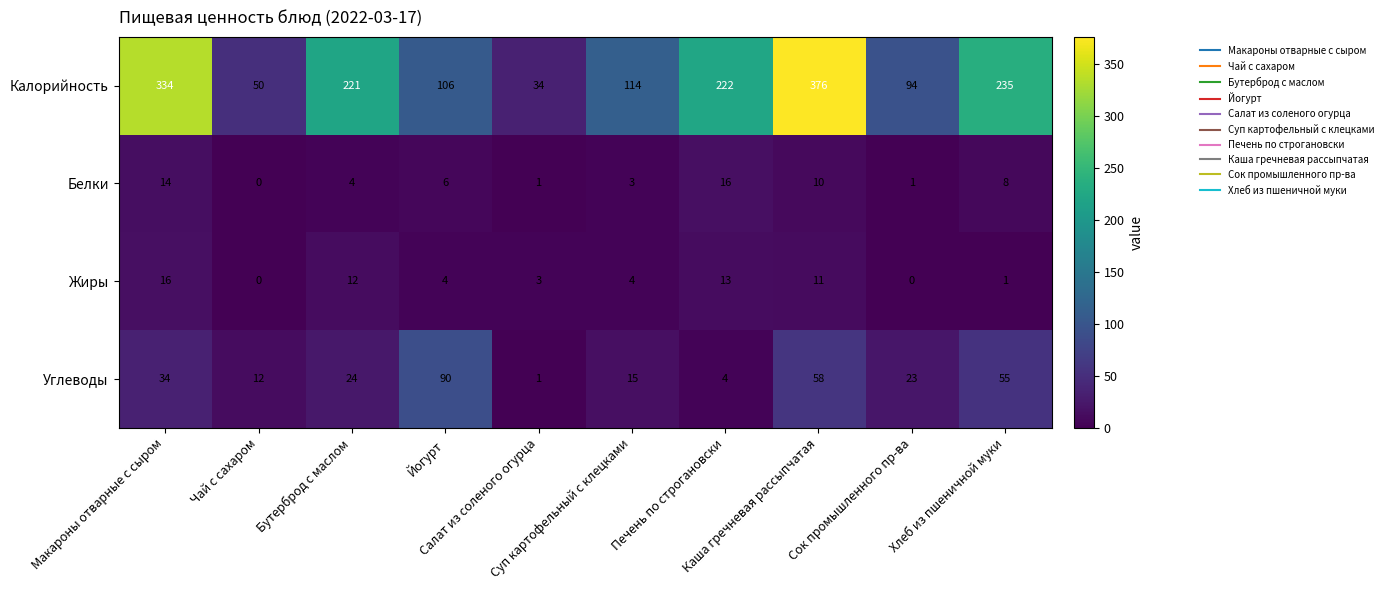

What is the difference between the maximum and second lowest values in the Белки series?

15